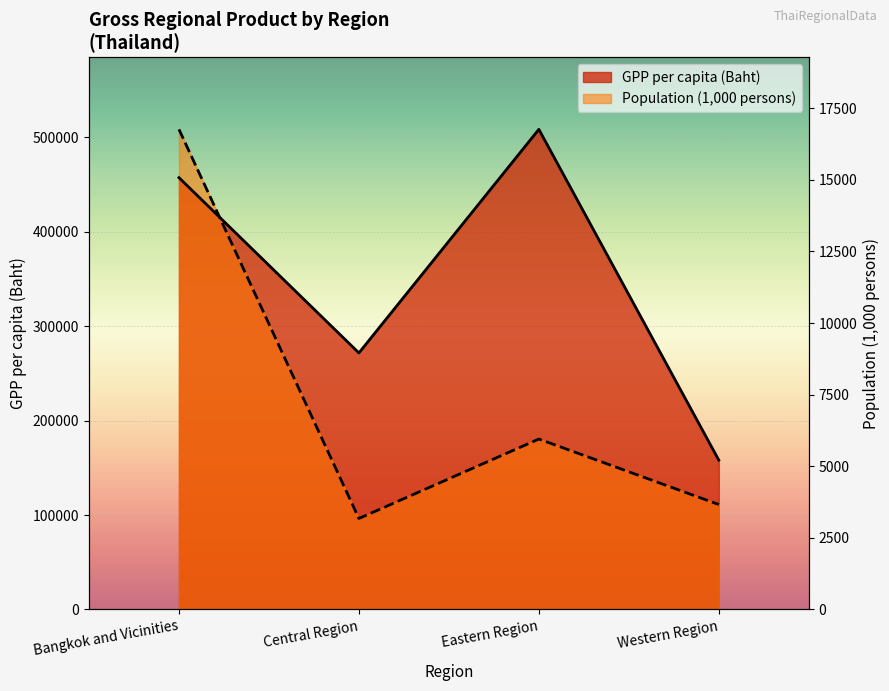

True or false: GPP per capita (Baht) has more than 0 points higher than both neighbors.

True